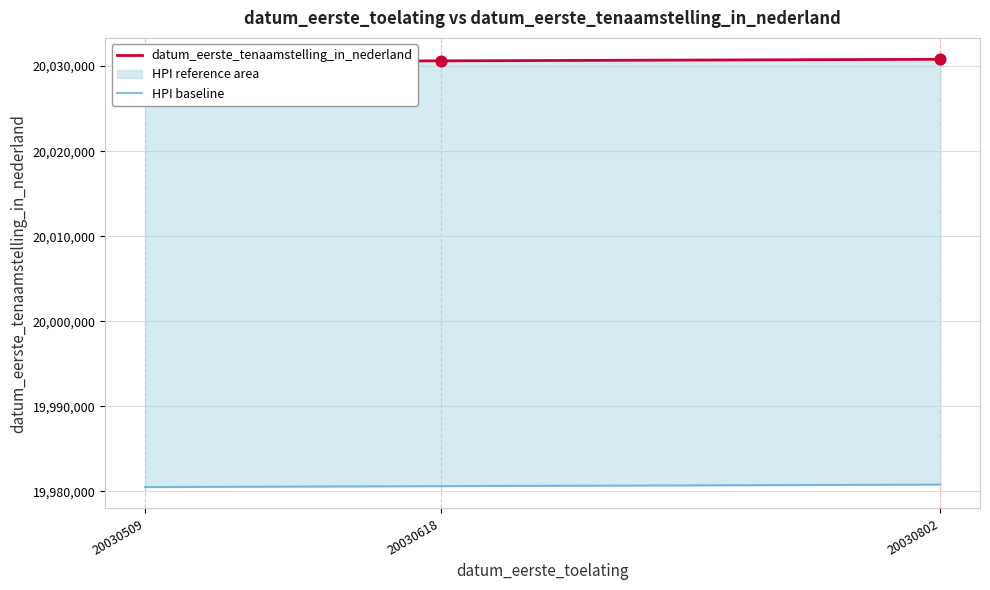

At which category is the sum across all series the highest?

20030802